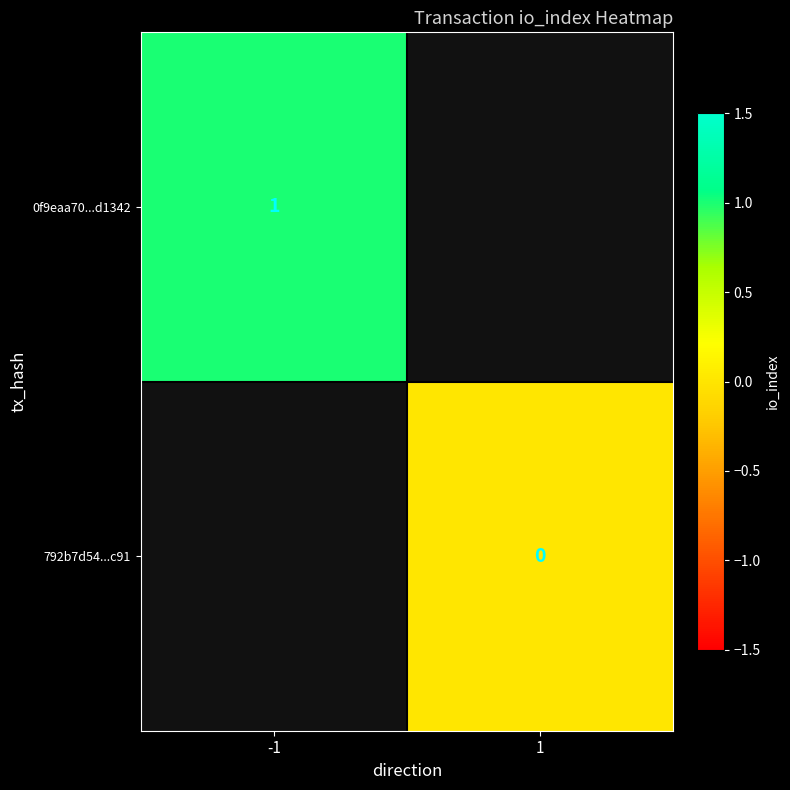

List the series in order of their overall mean, highest first.

0f9eaa70...d1342, 792b7d54...c91